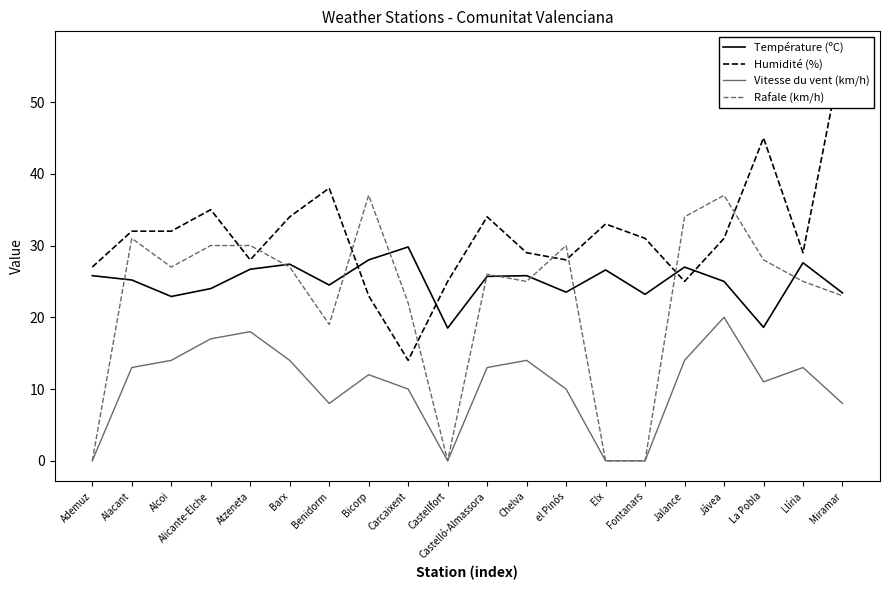

What is the label of the 20th point from the right?

Ademuz